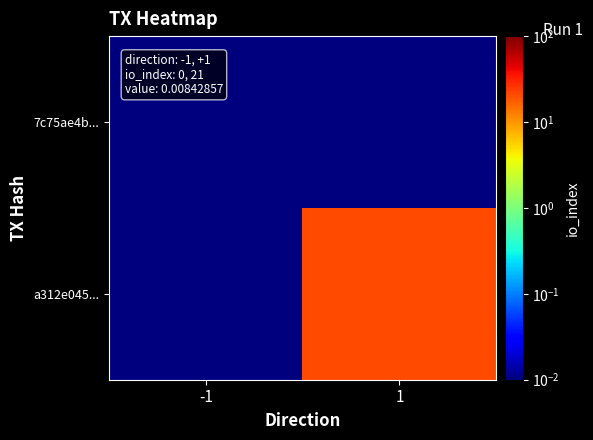

Reading left to right, list all the values displayed in this chart.

7c75ae4b...: -1=0.0	1=0.0
a312e045...: -1=0.0	1=21.0